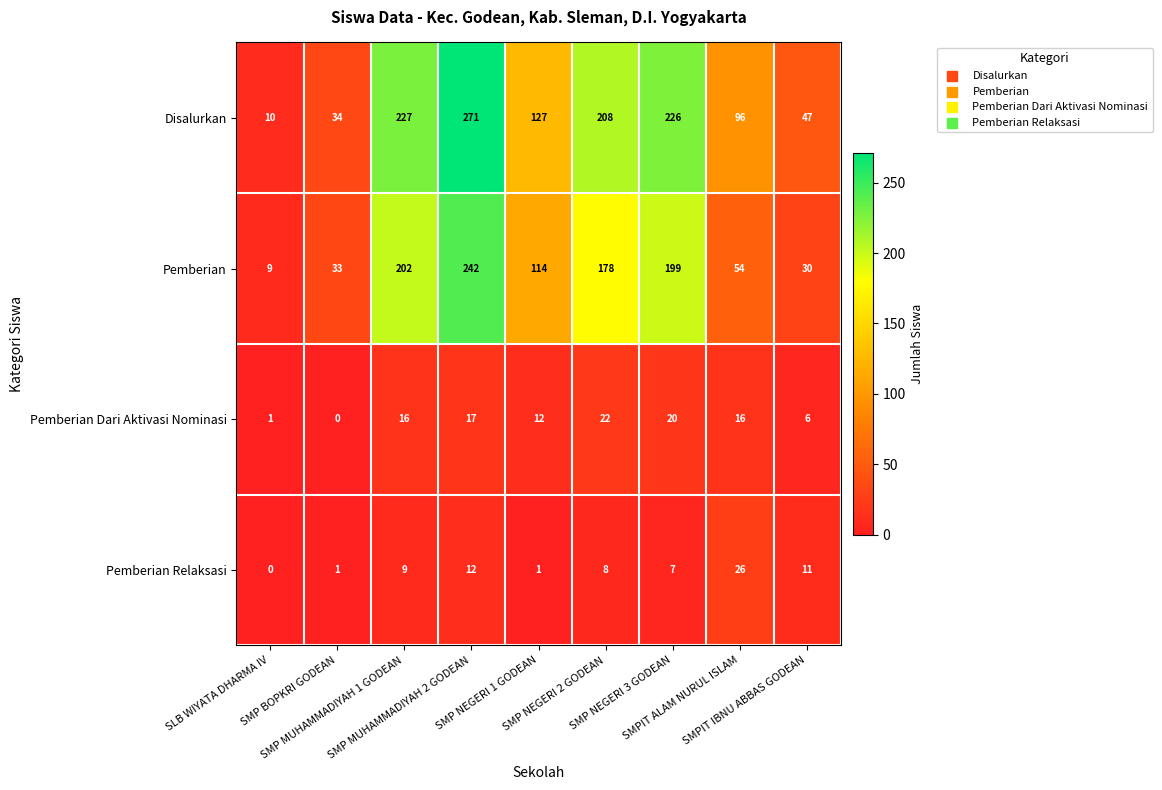

Which series has the widest spread of values?

Disalurkan